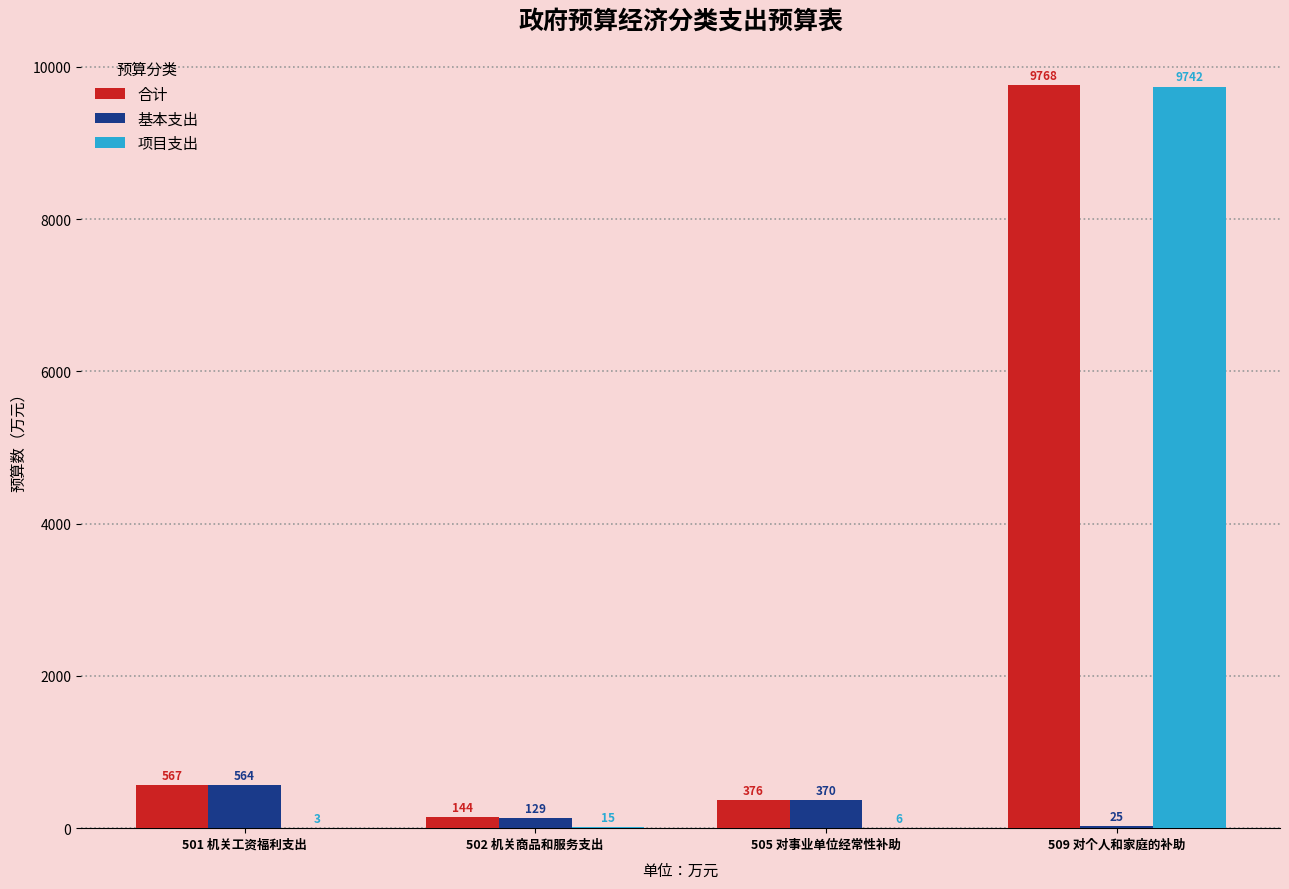

Is it true that 合计 equals 567.0 at 501 机关工资福利支出?

True